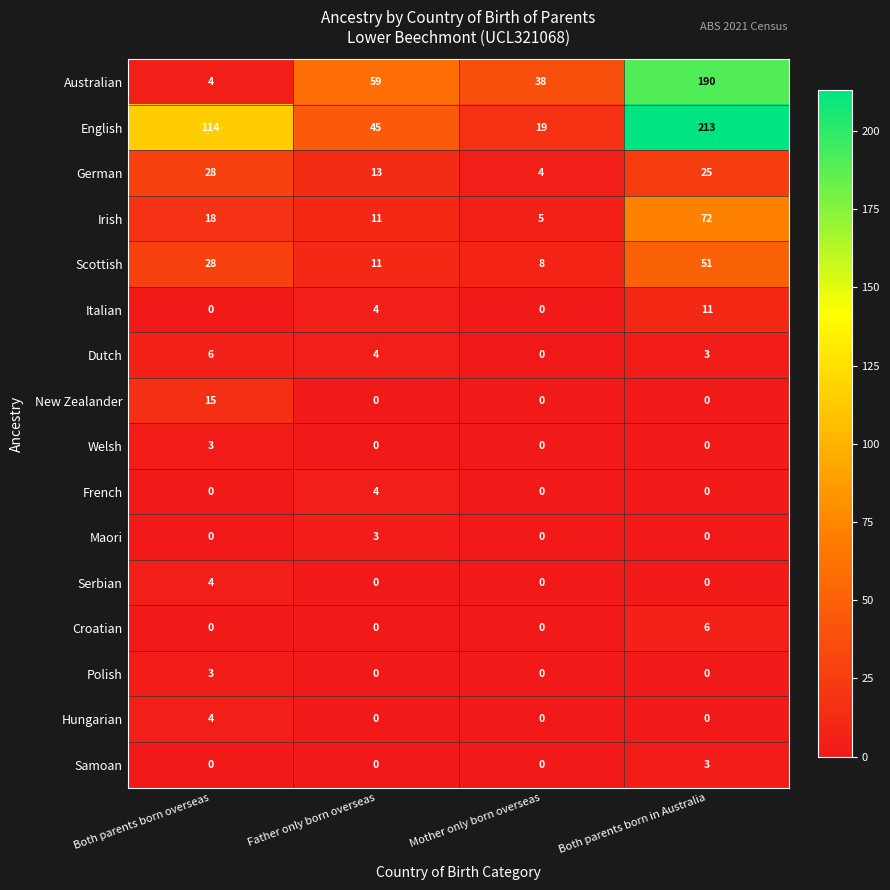

Count the Hungarian values in the range 0 to 4.

4